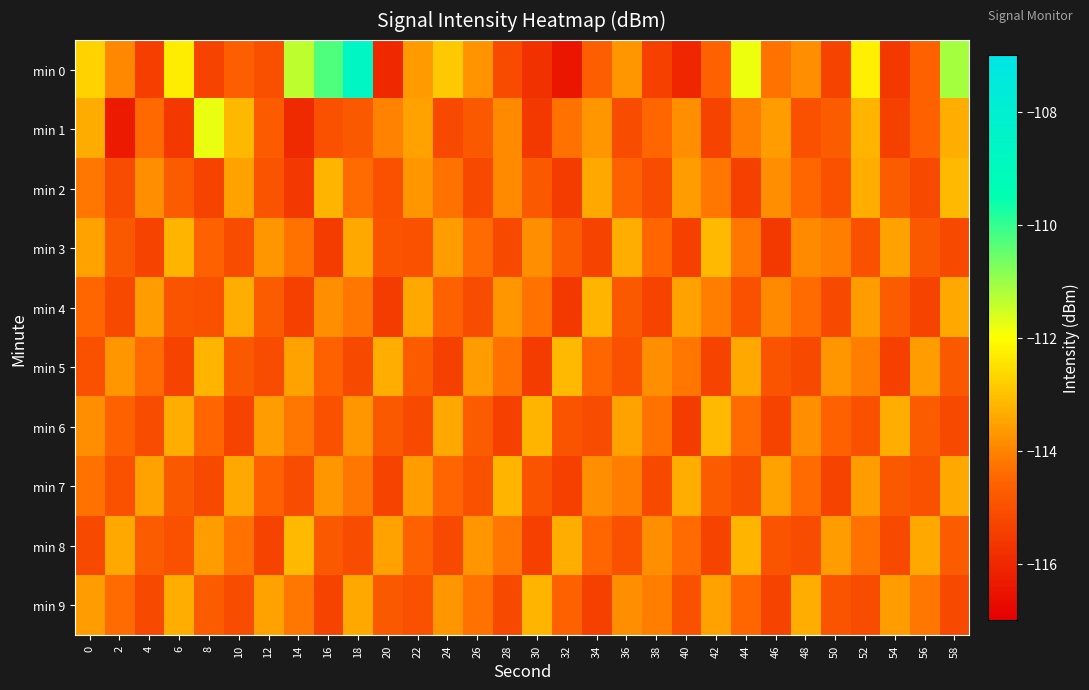

Reading left to right, list all the values displayed in this chart.

min 0: 0=-112.7	2=-113.9	4=-115.5	6=-112.3	8=-115.3	10=-114.7	12=-115.0	14=-111.3	16=-110.2	18=-108.7	20=-116.0	22=-113.6	24=-112.9	26=-113.8	28=-115.1	30=-115.8	32=-116.4	34=-114.7	36=-113.7	38=-115.4	40=-116.0	42=-114.6	44=-111.8	46=-114.3	48=-113.8	50=-115.4	52=-112.3	54=-115.6	56=-114.6	58=-111.1
min 1: 0=-113.3	2=-116.3	4=-114.4	6=-115.6	8=-111.8	10=-113.1	12=-114.8	14=-116.0	16=-115.0	18=-114.8	20=-114.0	22=-113.5	24=-115.2	26=-114.8	28=-113.9	30=-115.6	32=-114.3	34=-113.7	36=-115.1	38=-114.5	40=-113.8	42=-115.3	44=-114.1	46=-113.6	48=-115.0	50=-114.7	52=-113.2	54=-115.4	56=-114.6	58=-113.3
min 2: 0=-114.2	2=-115.1	4=-113.8	6=-114.7	8=-115.3	10=-113.5	12=-114.9	14=-115.6	16=-113.2	18=-114.4	20=-115.0	22=-113.7	24=-114.3	26=-115.2	28=-113.9	30=-114.8	32=-115.5	34=-113.4	36=-114.6	38=-115.1	40=-113.6	42=-114.2	44=-115.4	46=-113.8	48=-114.5	50=-115.0	52=-113.3	54=-114.7	56=-115.2	58=-113.1
min 3: 0=-113.5	2=-114.8	4=-115.3	6=-113.2	8=-114.6	10=-115.1	12=-113.7	14=-114.3	16=-115.5	18=-113.4	20=-114.9	22=-115.0	24=-113.6	26=-114.4	28=-115.2	30=-113.8	32=-114.7	34=-115.3	36=-113.3	38=-114.5	40=-115.4	42=-113.1	44=-114.2	46=-115.6	48=-113.9	50=-114.1	52=-115.0	54=-113.5	56=-114.8	58=-115.2
min 4: 0=-114.5	2=-115.2	4=-113.6	6=-114.9	8=-115.0	10=-113.3	12=-114.7	14=-115.4	16=-113.8	18=-114.2	20=-115.5	22=-113.4	24=-114.6	26=-115.1	28=-113.7	30=-114.3	32=-115.6	34=-113.2	36=-114.8	38=-115.3	40=-113.5	42=-114.1	44=-115.0	46=-113.9	48=-114.4	50=-115.2	52=-113.6	54=-114.7	56=-115.3	58=-113.4
min 5: 0=-115.0	2=-113.7	4=-114.4	6=-115.3	8=-113.2	10=-114.8	12=-115.1	14=-113.5	16=-114.6	18=-115.2	20=-113.3	22=-114.7	24=-115.4	26=-113.6	28=-114.3	30=-115.5	32=-113.1	34=-114.5	36=-115.0	38=-113.8	40=-114.2	42=-115.3	44=-113.4	46=-114.9	48=-115.2	50=-113.7	52=-114.1	54=-115.4	56=-113.6	58=-114.8
min 6: 0=-113.8	2=-114.6	4=-115.1	6=-113.3	8=-114.5	10=-115.3	12=-113.6	14=-114.2	16=-115.0	18=-113.7	20=-114.8	22=-115.2	24=-113.4	26=-114.7	28=-115.4	30=-113.2	32=-114.9	34=-115.1	36=-113.5	38=-114.3	40=-115.5	42=-113.1	44=-114.4	46=-115.3	48=-113.8	50=-114.6	52=-115.0	54=-113.3	56=-114.7	58=-115.2
min 7: 0=-114.3	2=-115.0	4=-113.5	6=-114.8	8=-115.2	10=-113.4	12=-114.6	14=-115.1	16=-113.7	18=-114.2	20=-115.3	22=-113.6	24=-114.5	26=-115.0	28=-113.2	30=-114.9	32=-115.4	34=-113.8	36=-114.1	38=-115.2	40=-113.3	42=-114.7	44=-115.1	46=-113.5	48=-114.4	50=-115.3	52=-113.6	54=-114.8	56=-115.0	58=-113.4
min 8: 0=-115.2	2=-113.4	4=-114.7	6=-115.0	8=-113.6	10=-114.3	12=-115.3	14=-113.1	16=-114.8	18=-115.1	20=-113.5	22=-114.6	24=-115.2	26=-113.7	28=-114.2	30=-115.4	32=-113.3	34=-114.5	36=-115.0	38=-113.8	40=-114.4	42=-115.3	44=-113.2	46=-114.9	48=-115.1	50=-113.6	52=-114.3	54=-115.2	56=-113.4	58=-114.7
min 9: 0=-113.6	2=-114.4	4=-115.2	6=-113.3	8=-114.7	10=-115.1	12=-113.5	14=-114.2	16=-115.3	18=-113.4	20=-114.8	22=-115.0	24=-113.7	26=-114.3	28=-115.2	30=-113.2	32=-114.6	34=-115.4	36=-113.8	38=-114.1	40=-115.0	42=-113.5	44=-114.5	46=-115.3	48=-113.3	50=-114.9	52=-115.1	54=-113.6	56=-114.2	58=-115.2